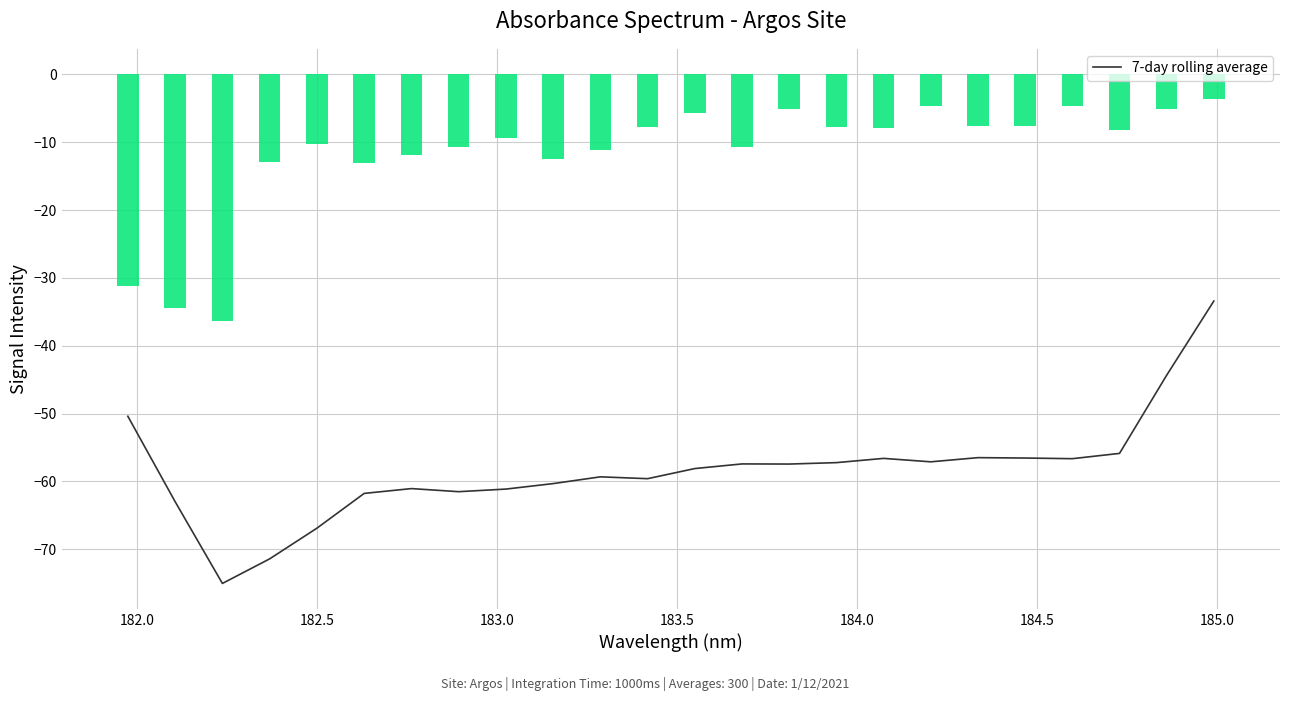

What is the highest value of the 7-day rolling average series?

-33.4